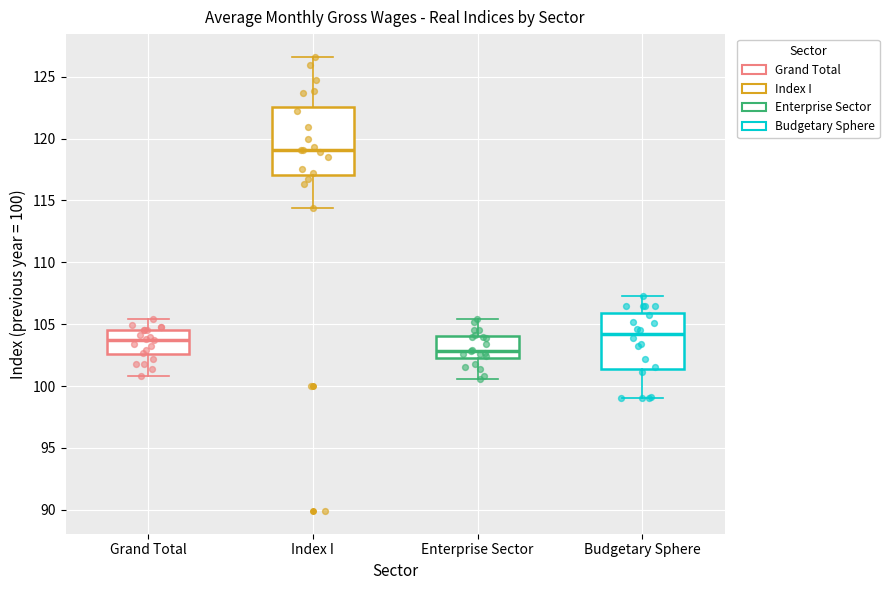

Which box is the tallest, from its lower edge to its upper edge?

Index I